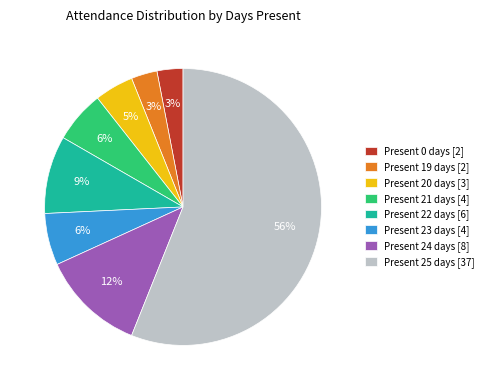

To the nearest percent, what is the combined percentage of Present 25 days and Present 0 days?

59%